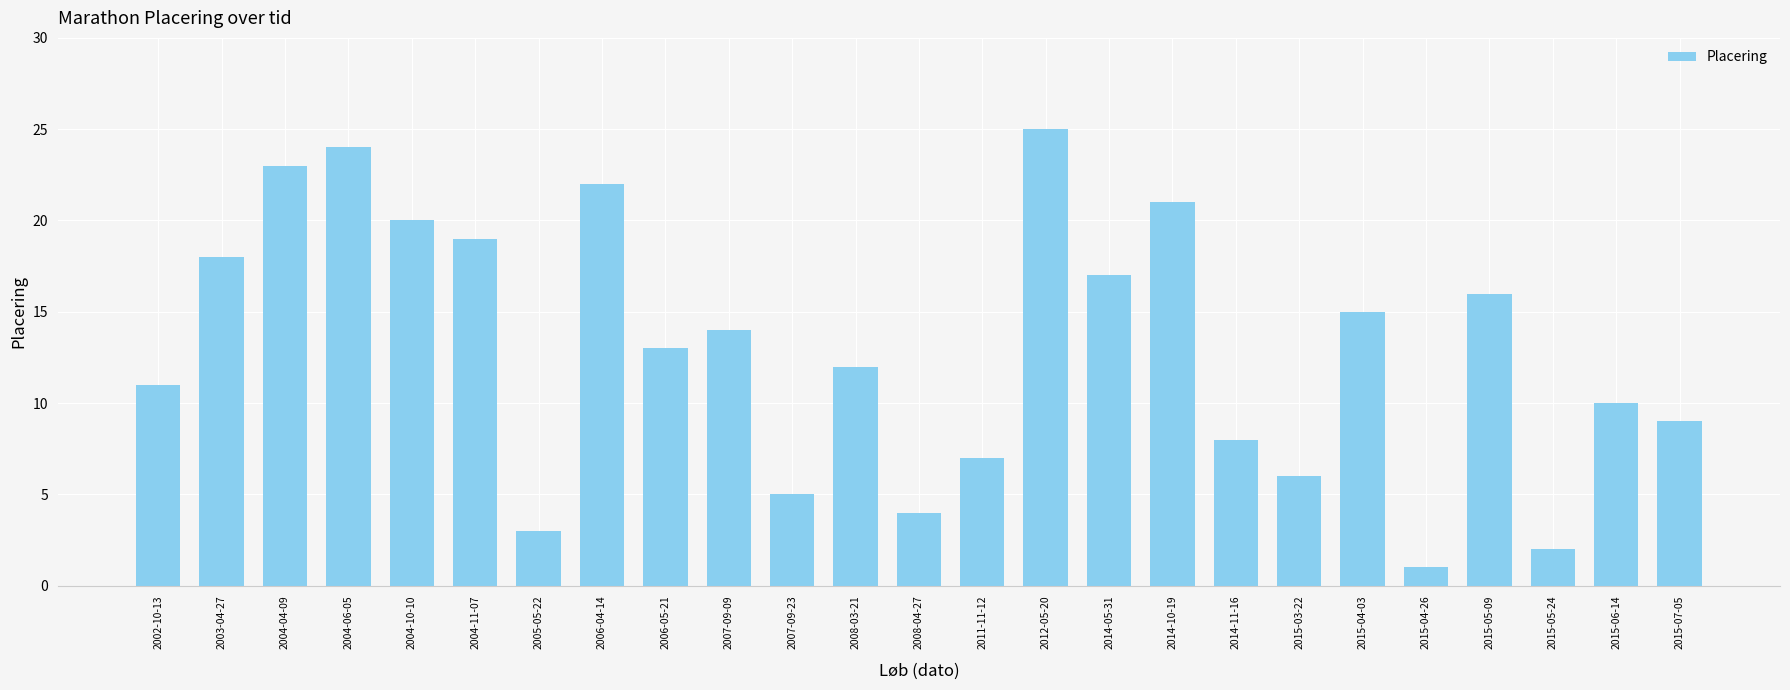

What is the change in value from 2003-04-27 to 2015-03-22?

-12